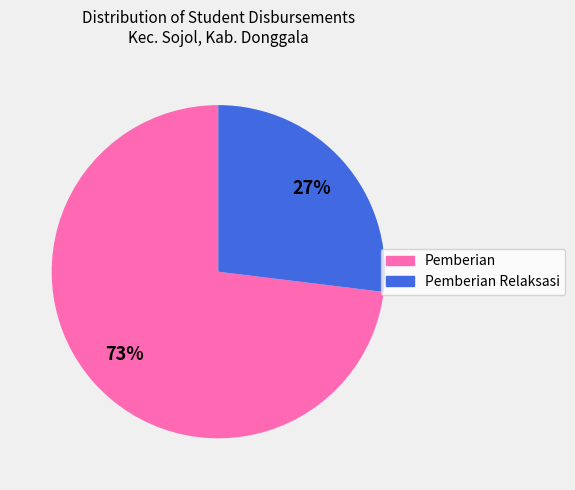

Do Pemberian and Pemberian Relaksasi together represent more than half of the pie?

Yes